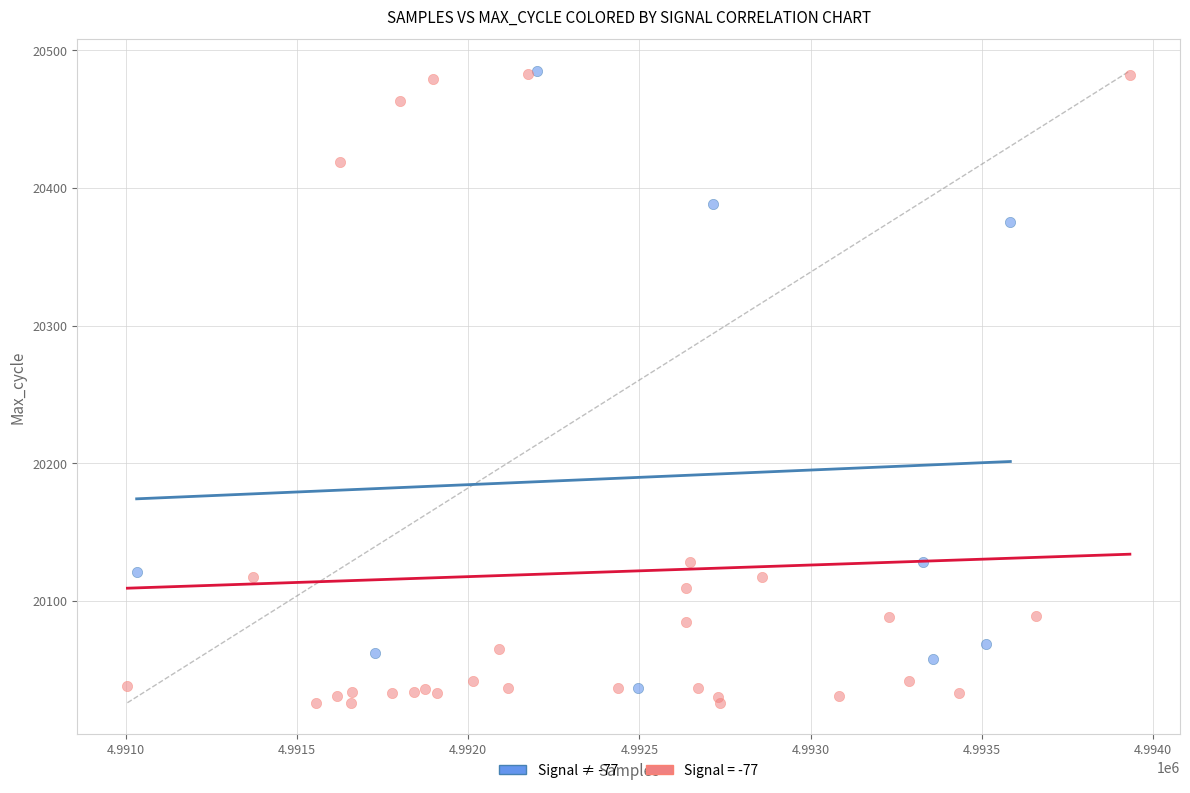

Which series has the largest Y range (max minus min)?

Signal = -77